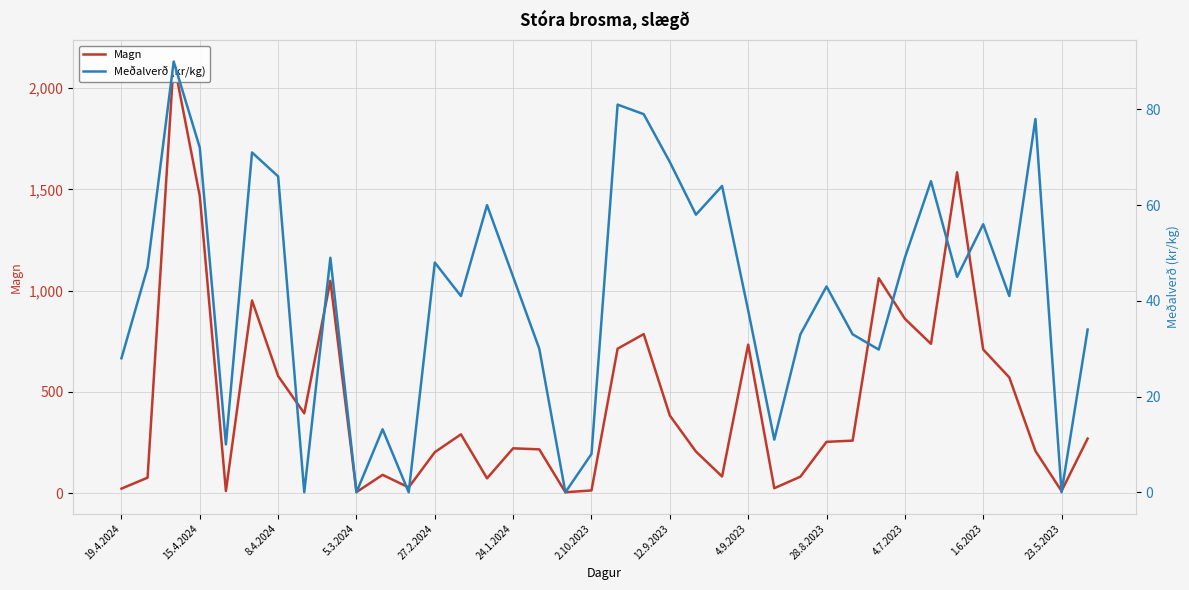

Is the value of Magn at 19.4.2024 greater than the value of Meðalverð (kr/kg) at 1.6.2023?

Yes